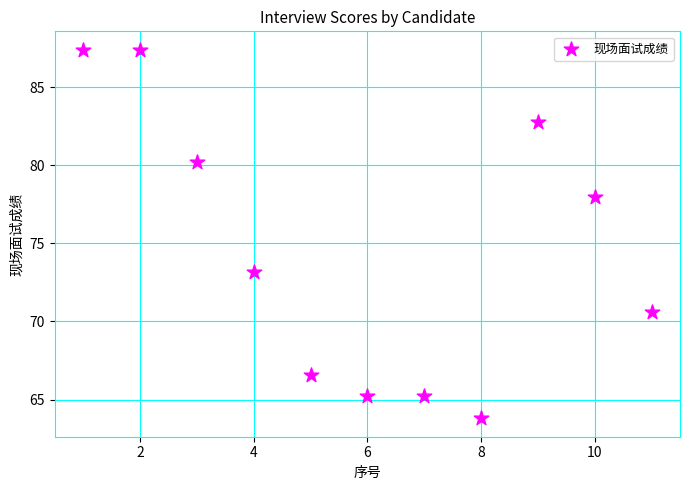

What is the range of Y values (max minus min)?

23.6